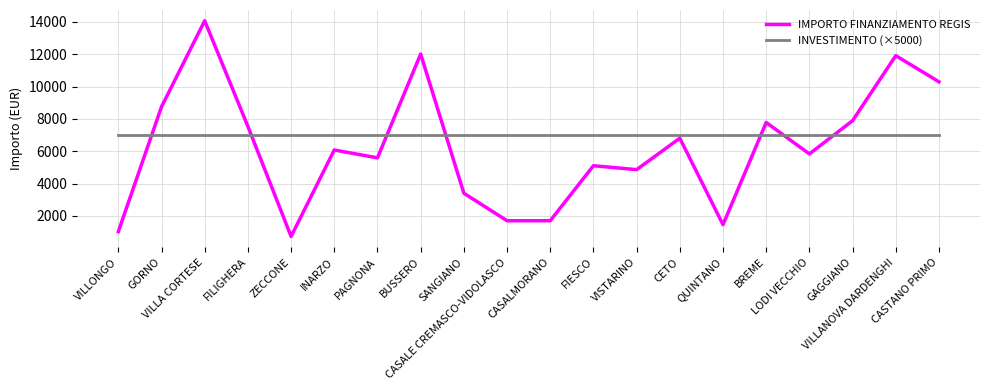

Count the number of categories in the chart.

20